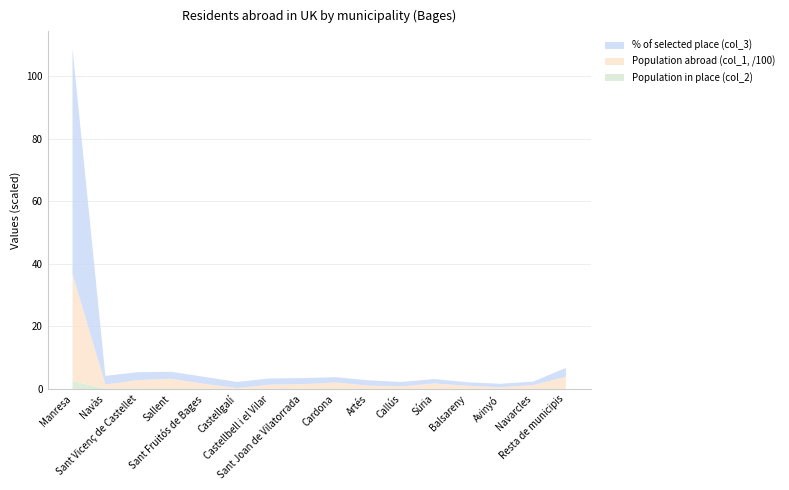

Reading left to right, transcribe all the data shown in this chart.

% of selected place (col_3): 72.1	2.8	2.5	2.2	2.2	2.0	2.0	2.0	1.7	1.7	1.4	1.4	1.1	1.1	1.1	2.8
Population abroad (col_1, /100): 34.2	1.3	2.8	3.2	1.6	0.2	1.4	1.5	2.0	1.1	0.8	1.7	1.0	0.5	1.2	3.9
Population in place (col_2): 2.6	0.1	0.1	0.1	0.1	0.1	0.1	0.1	0.1	0.1	0.1	0.1	0.0	0.0	0.0	0.1